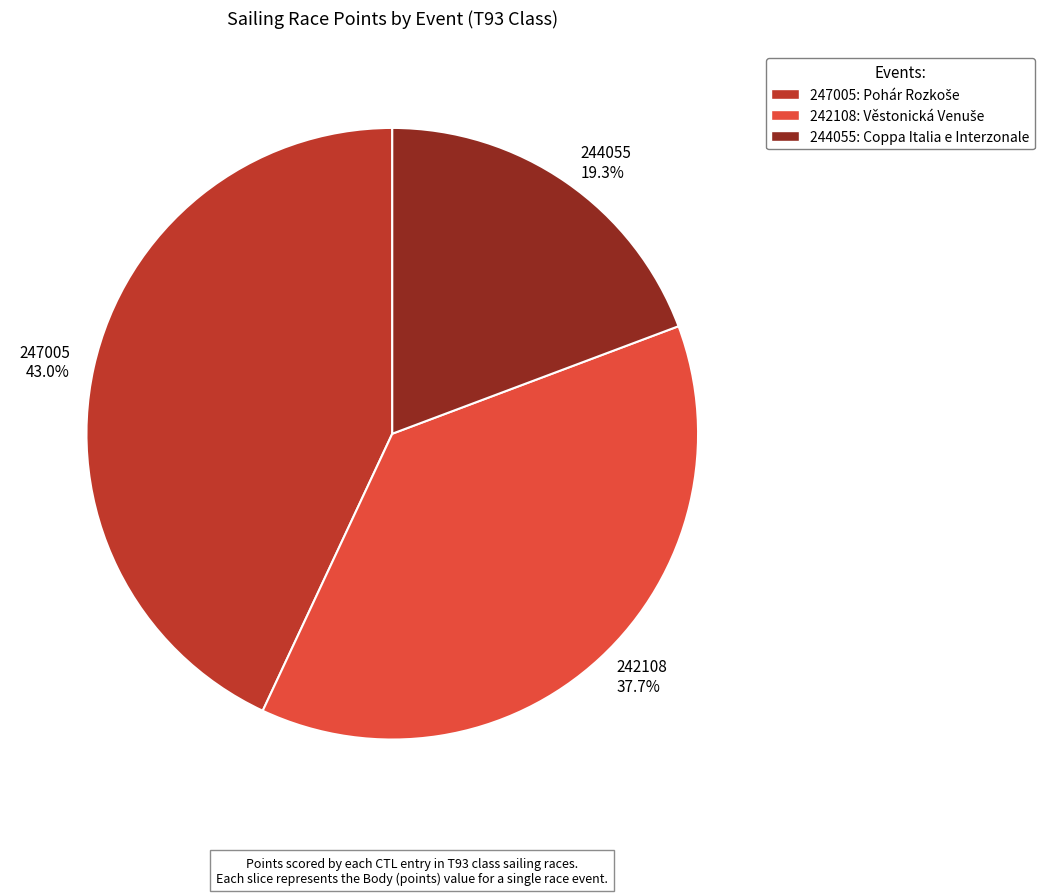

To the nearest percent, what is the combined percentage of 247005 and 242108?

81%